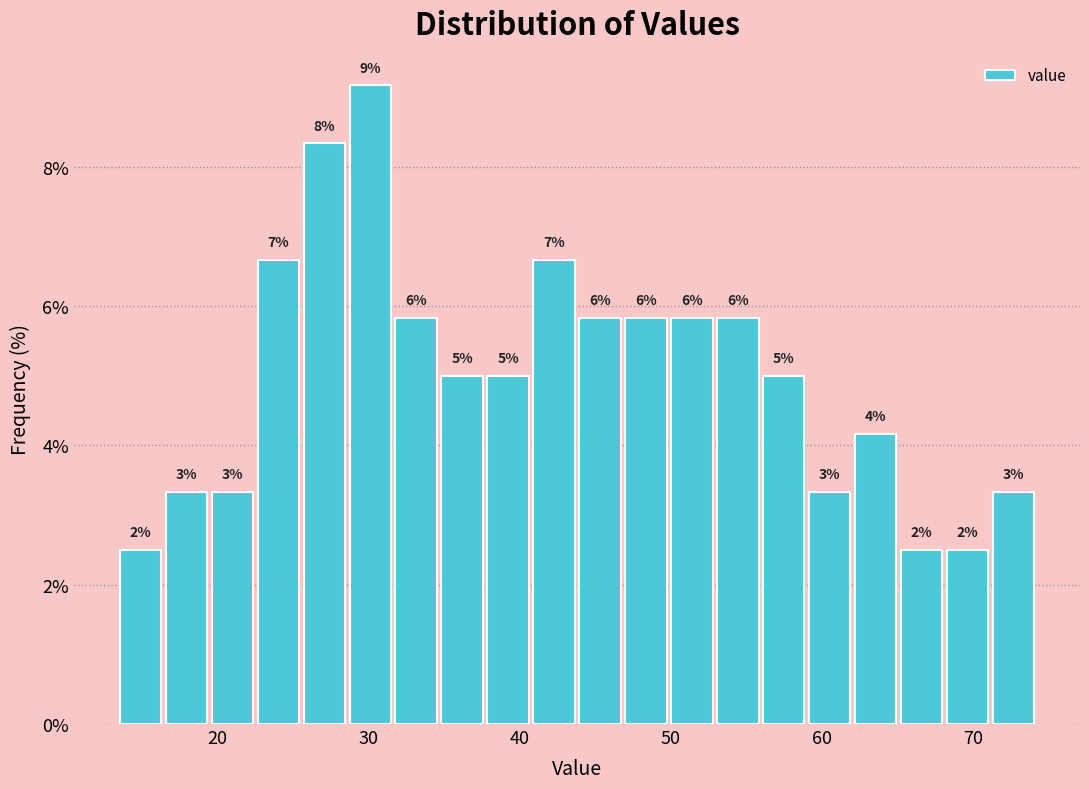

Around what value on the x-axis is the tallest bar? Give the approximate position of its centre, as read against the axis.

30